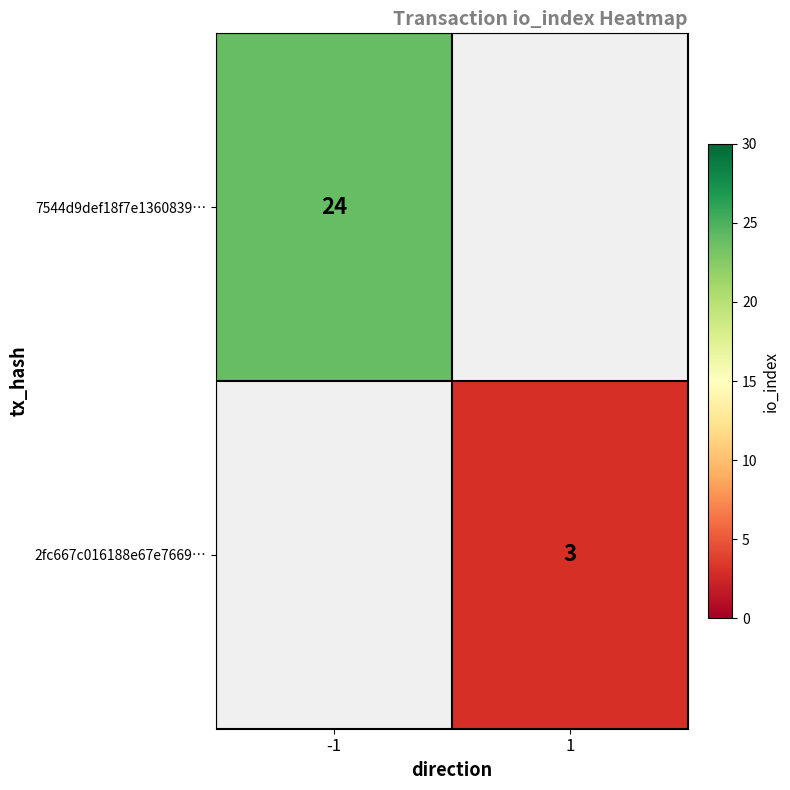

Is it true that 7544d9def18f7e1360839… equals 15 at -1?

False